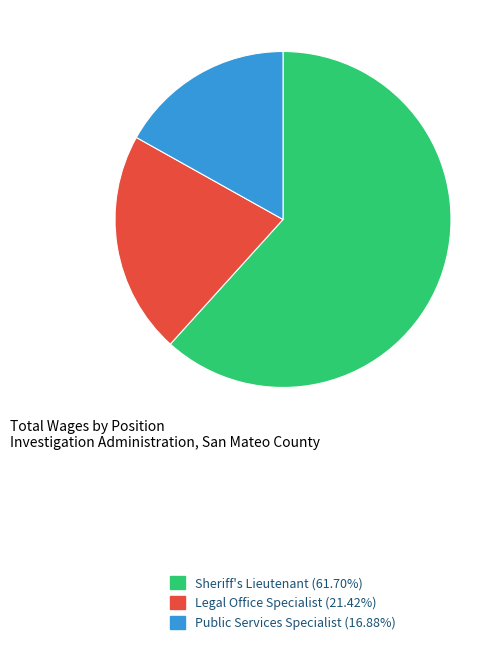

How many slices are in this pie chart?

3